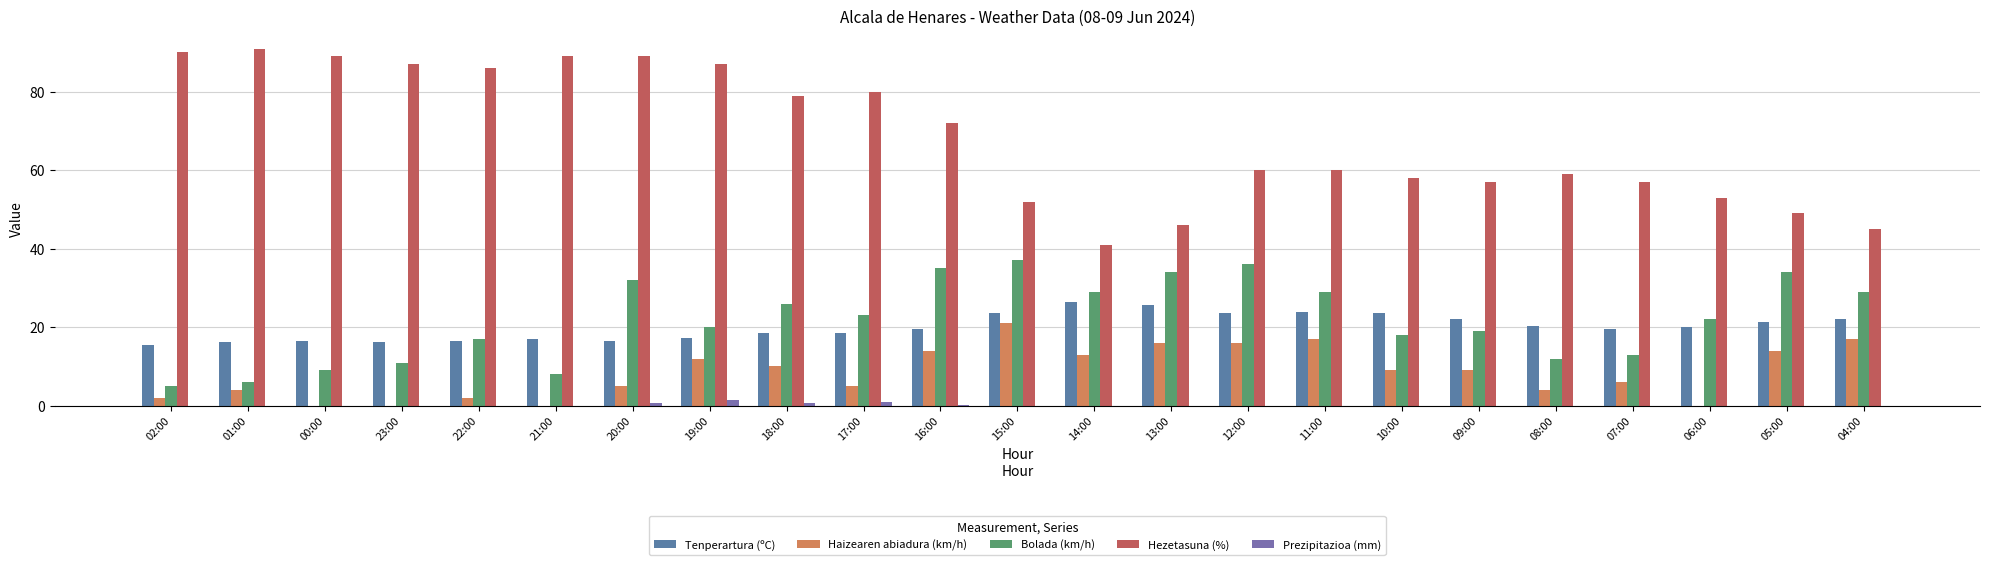

Where is Prezipitazioa (mm) nearest to the value 0?

02:00